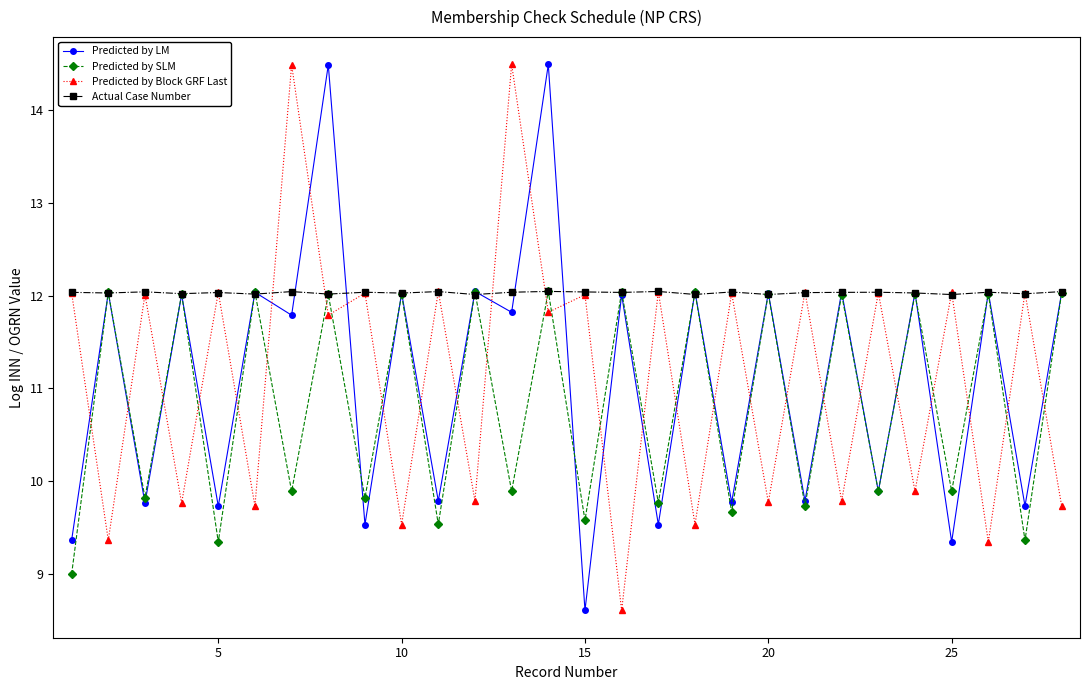

At how many categories does at least one series exceed 11?

28